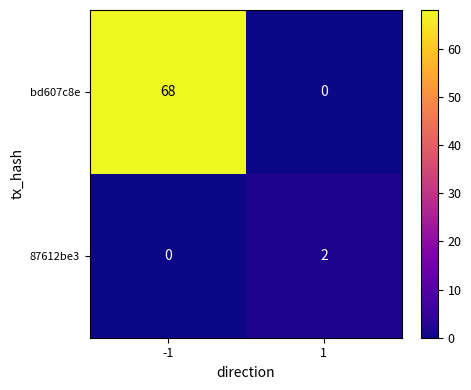

Between -1 and 1, which series saw the biggest shift?

bd607c8e